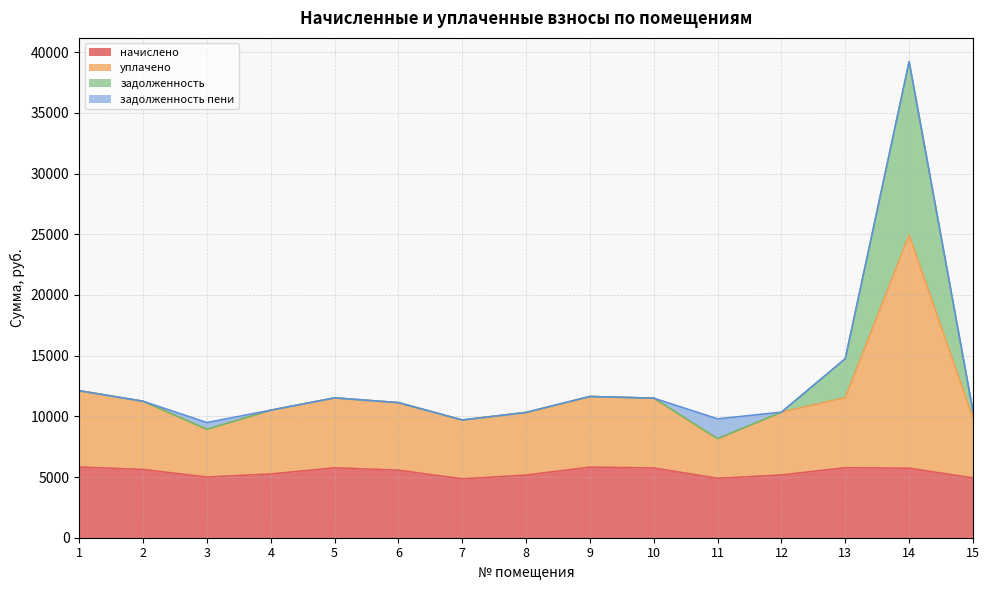

True or false: задолженность and начислено cross at least once.

False